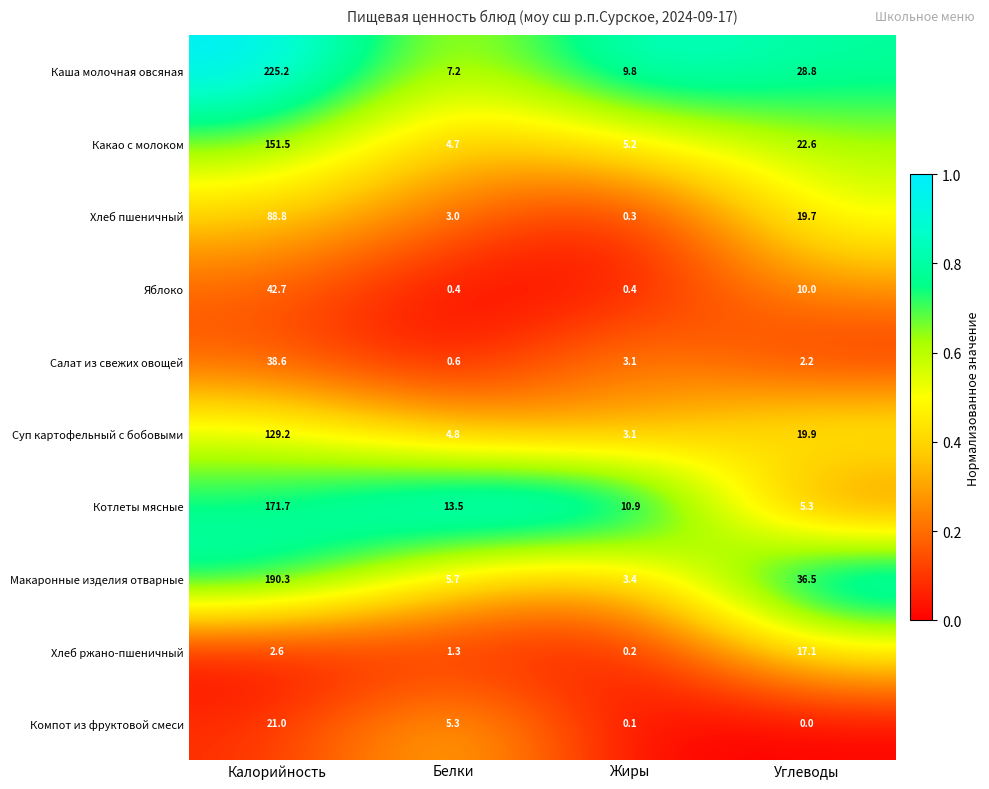

Which series has the largest total across all categories?

Каша молочная овсяная